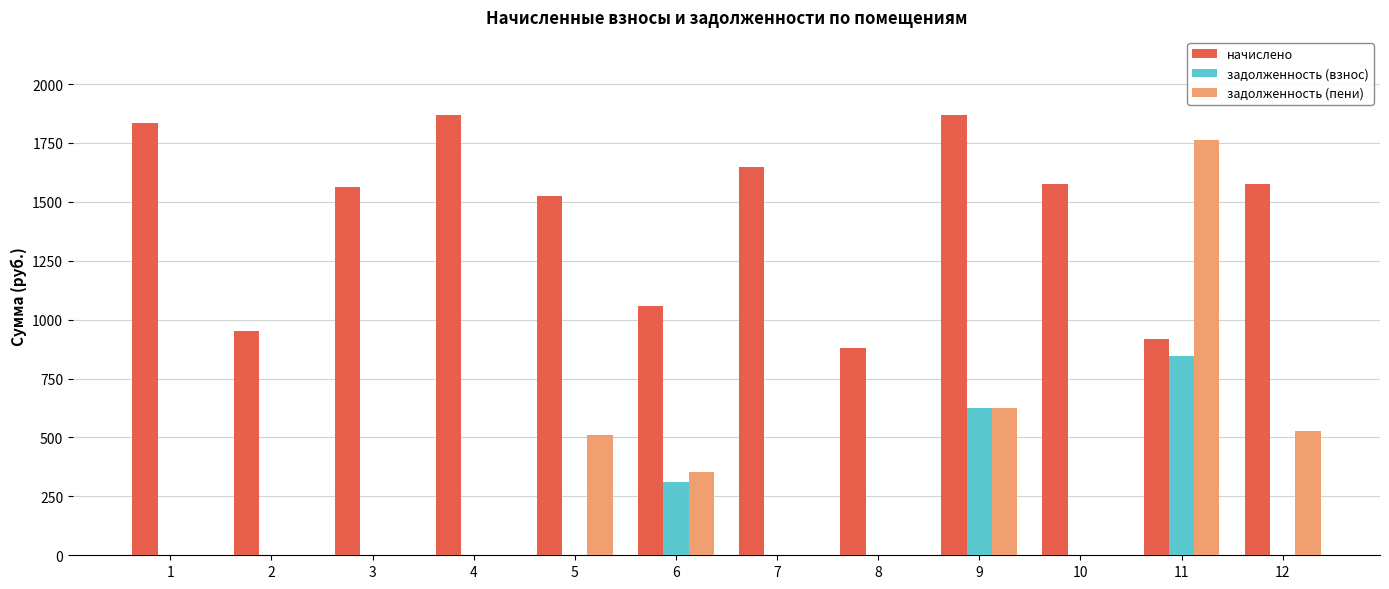

Which series changed the most between 1 and 12?

задолженность (пени)